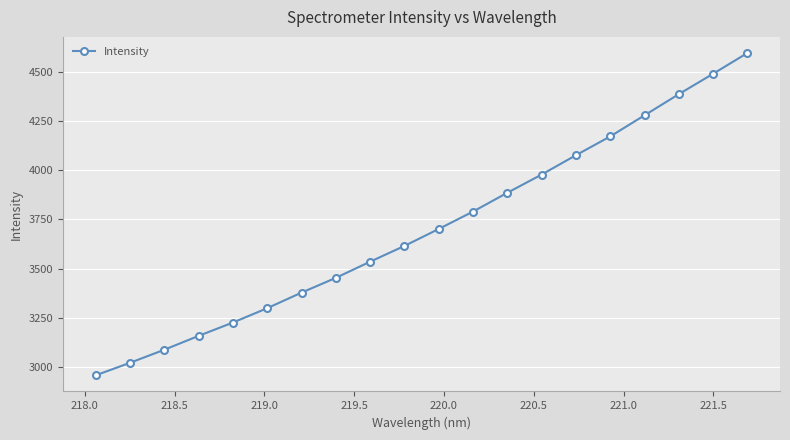

What is the sum of all values?

74089.7